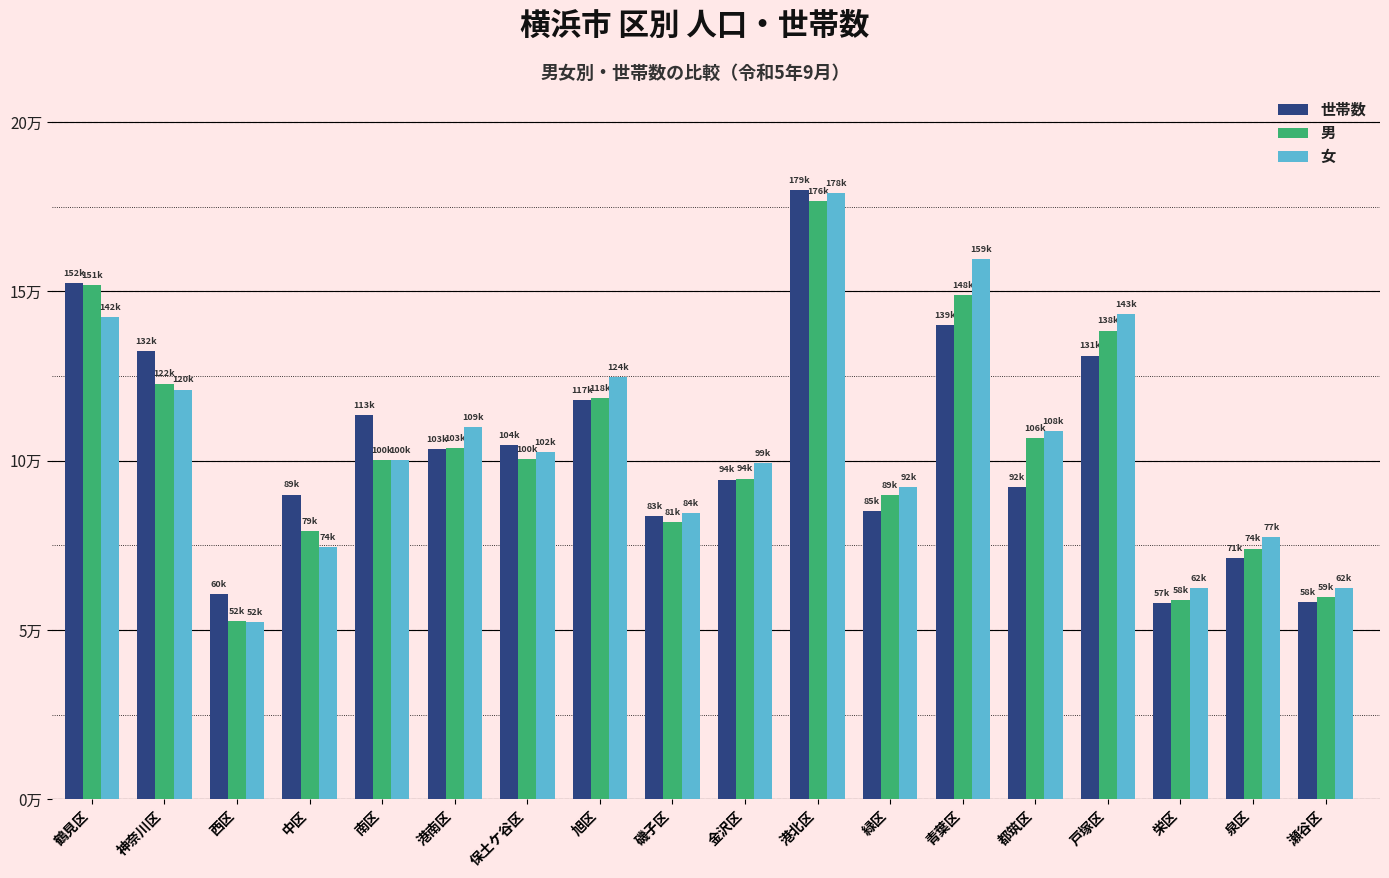

Is it true that 世帯数 equals 94411 at 金沢区?

True